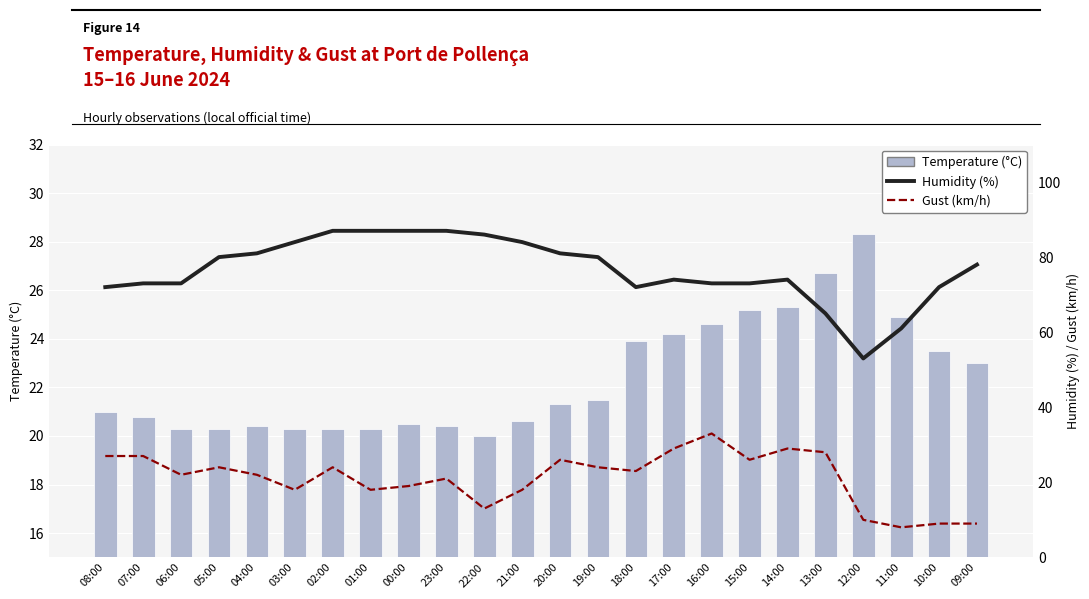

What is the label of the 18th bar from the left?

15:00